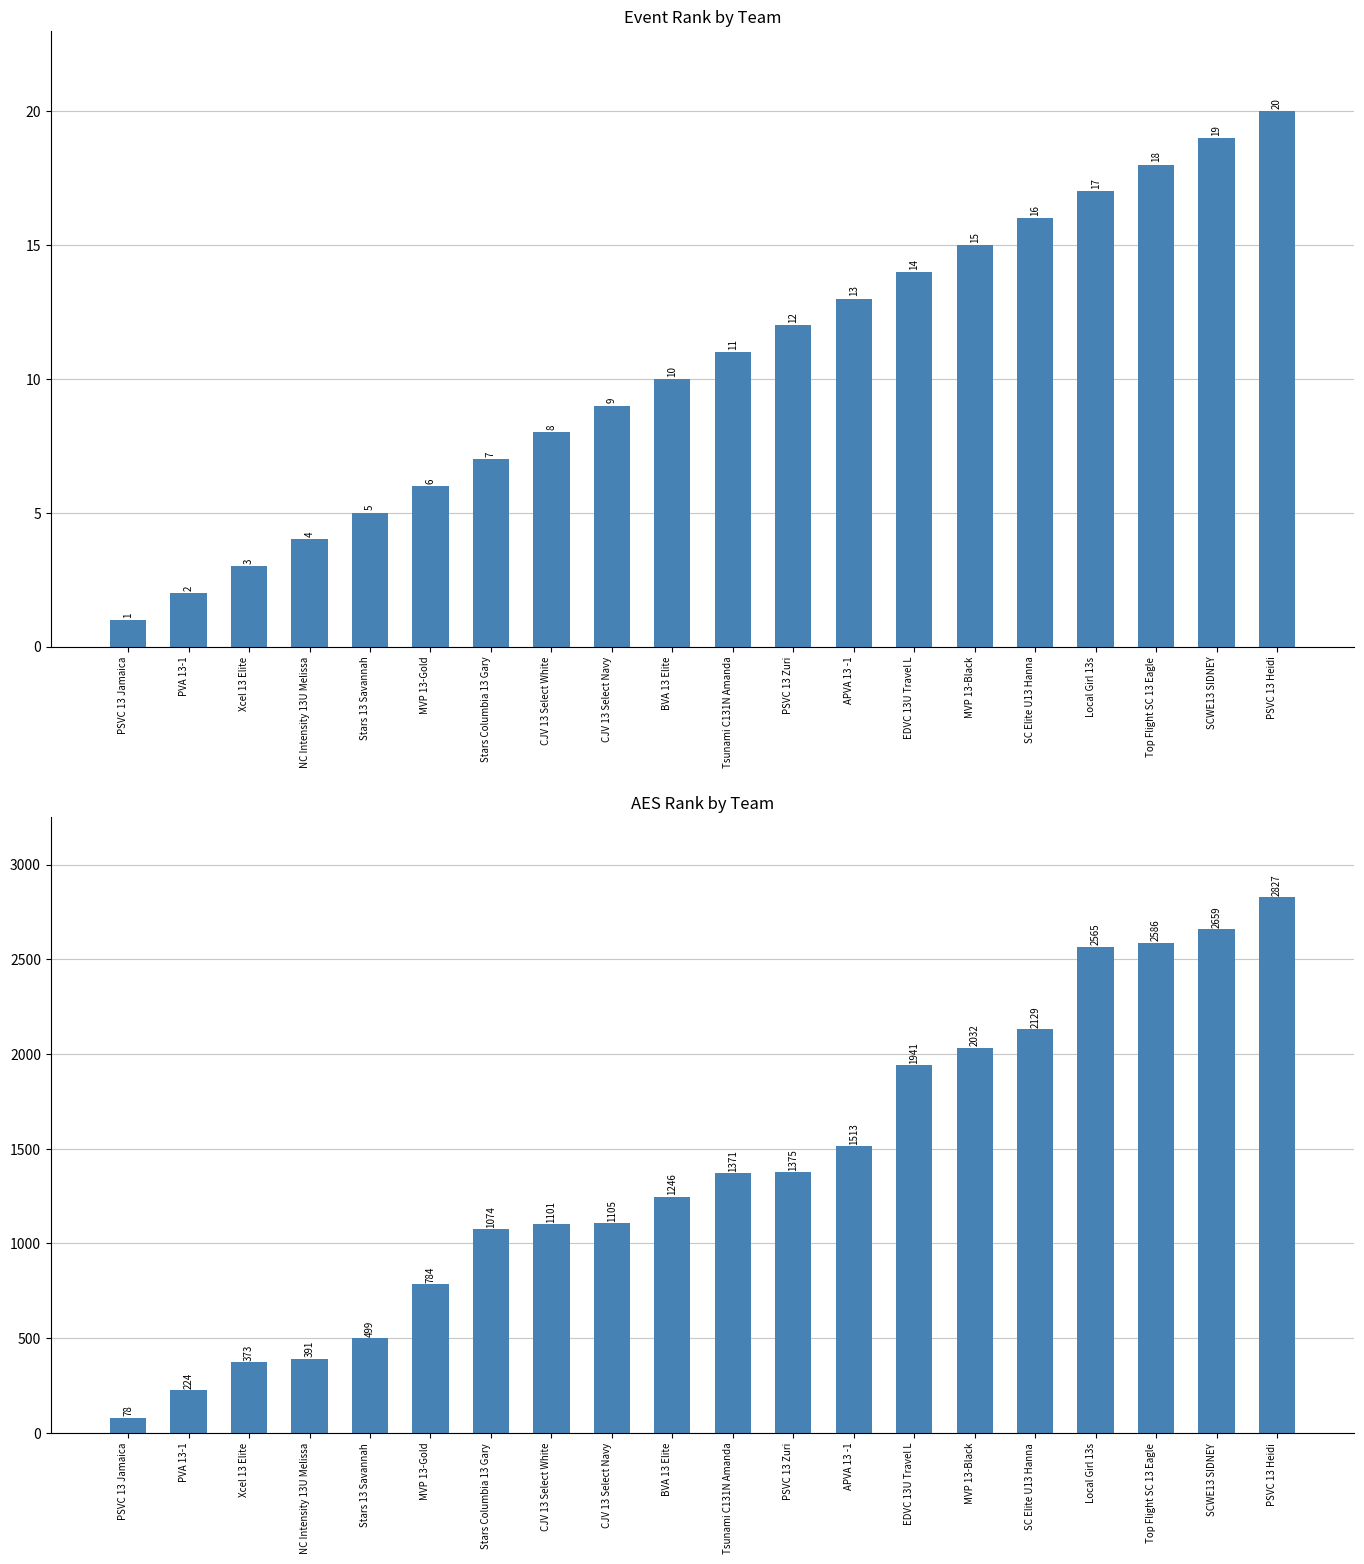

The Event Rank series shows 11 at Tsunami C131N Amanda. True or false?

True